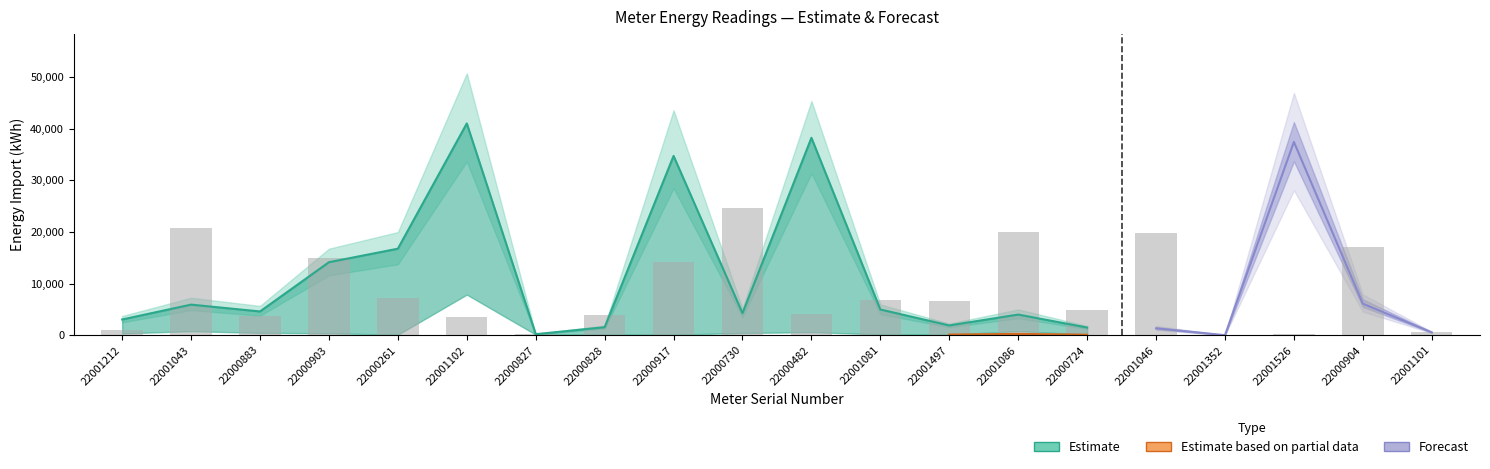

How many groups of bars are there?

20